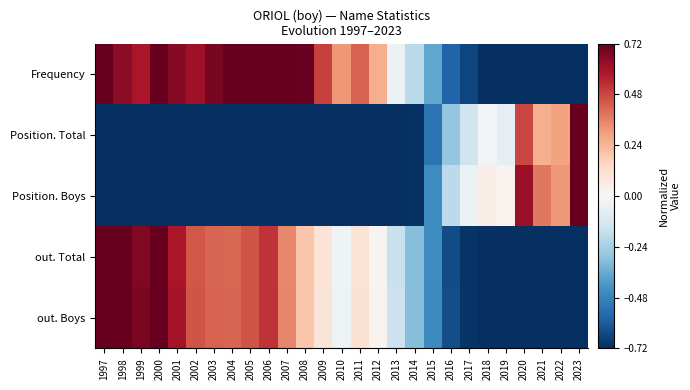

Between 2002 and 2021, which series saw the biggest shift?

Frequency